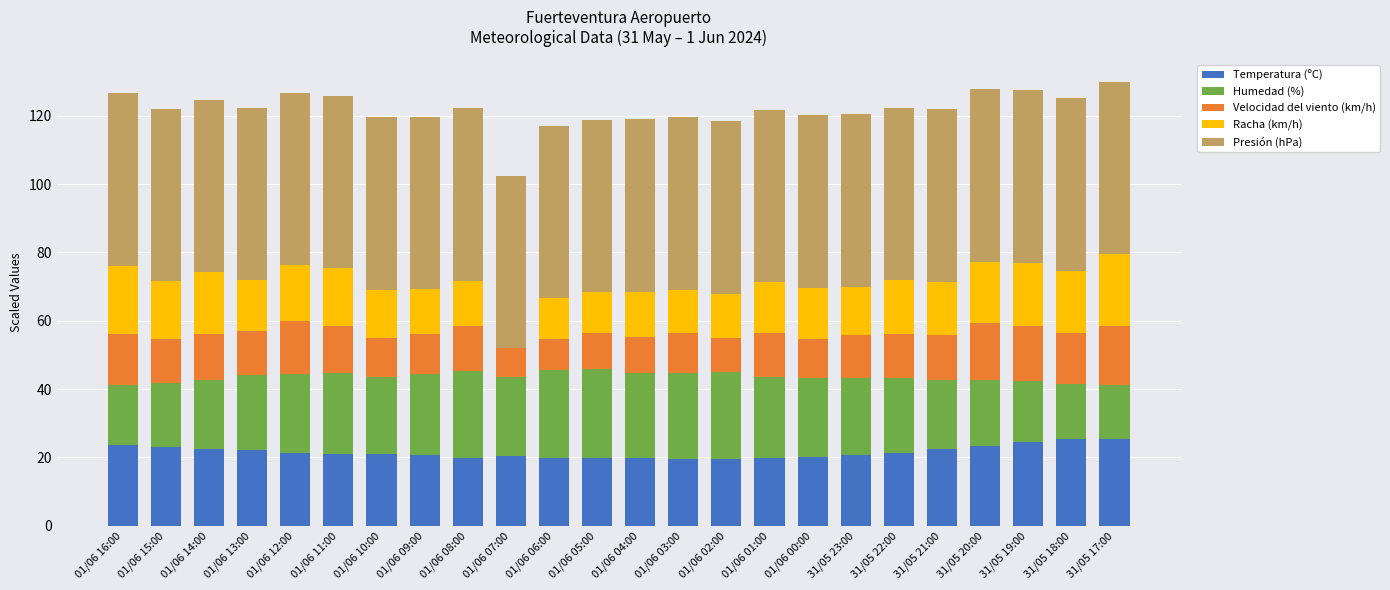

What is the total value across all series at 31/05 21:00?

121.9